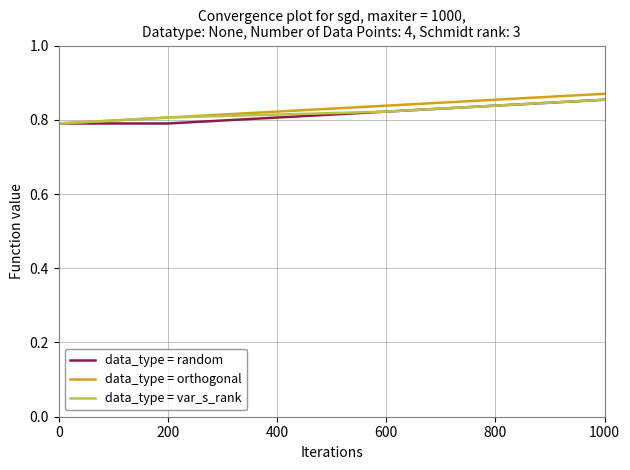

Is it true that data_type = orthogonal equals 0.8 at 200?

True